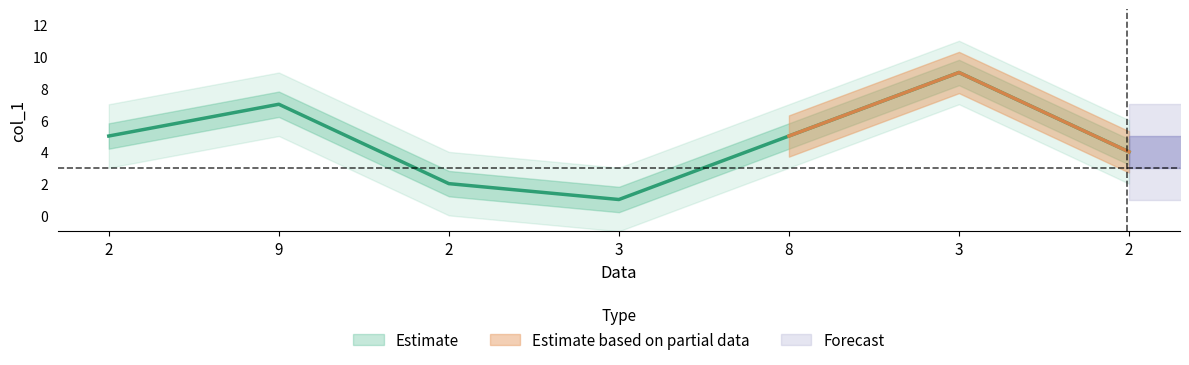

True or false: col_1 and col_1_upper intersect in this chart.

False